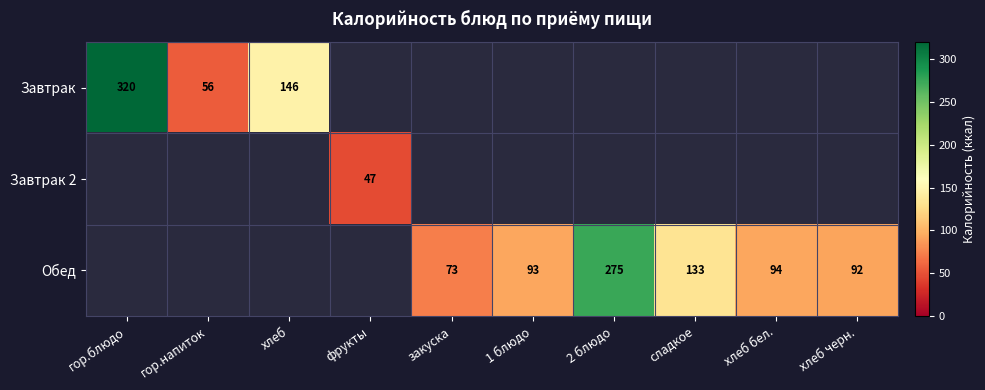

True or false: Обед has a value of 157 at 1 блюдо.

False